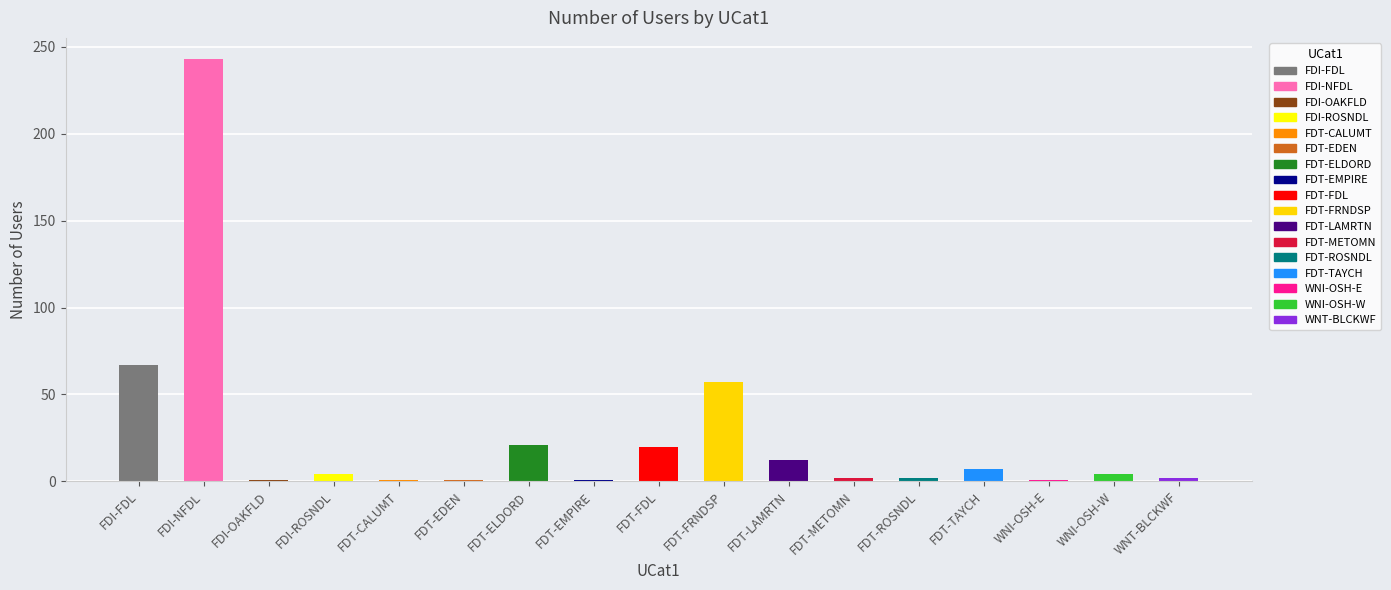

How many values are below 4?

8